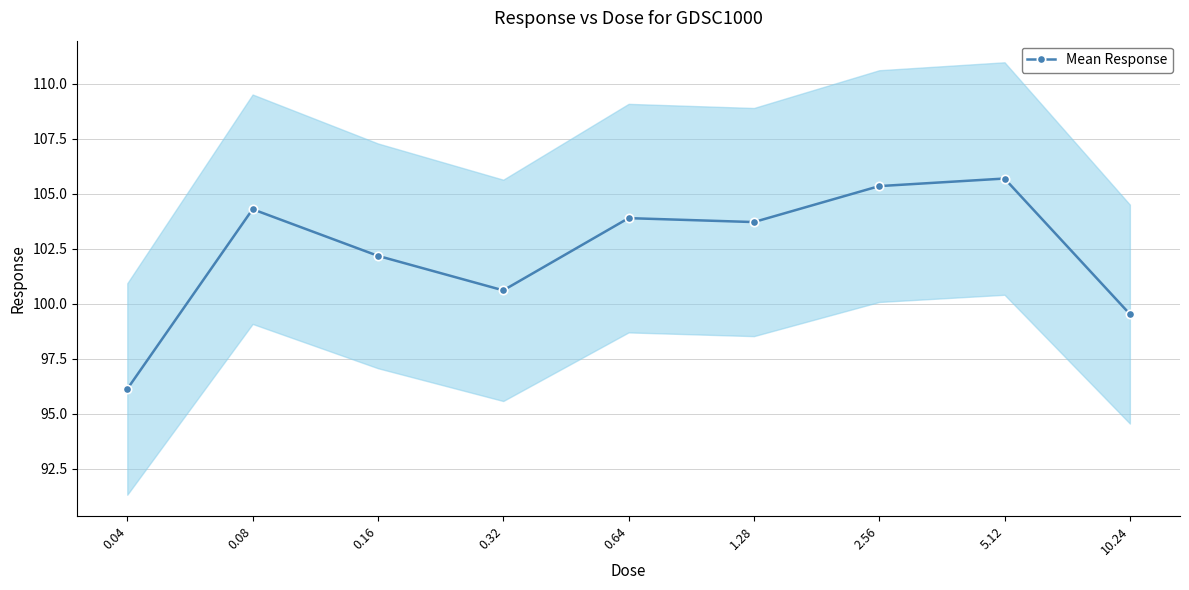

What is the difference between the values at 10.24 and 0.04?

3.4